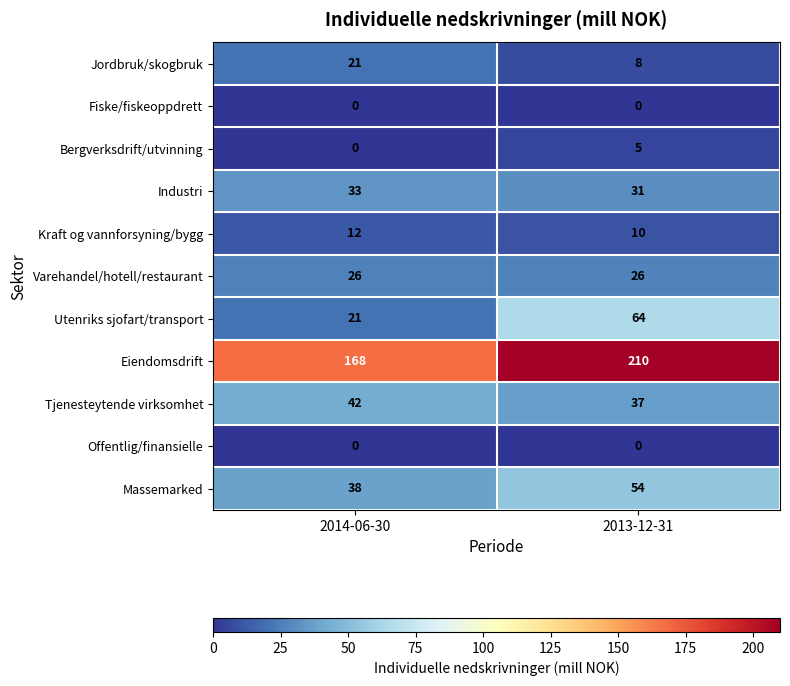

What is the spread (max minus min) of values at 2014-06-30?

168